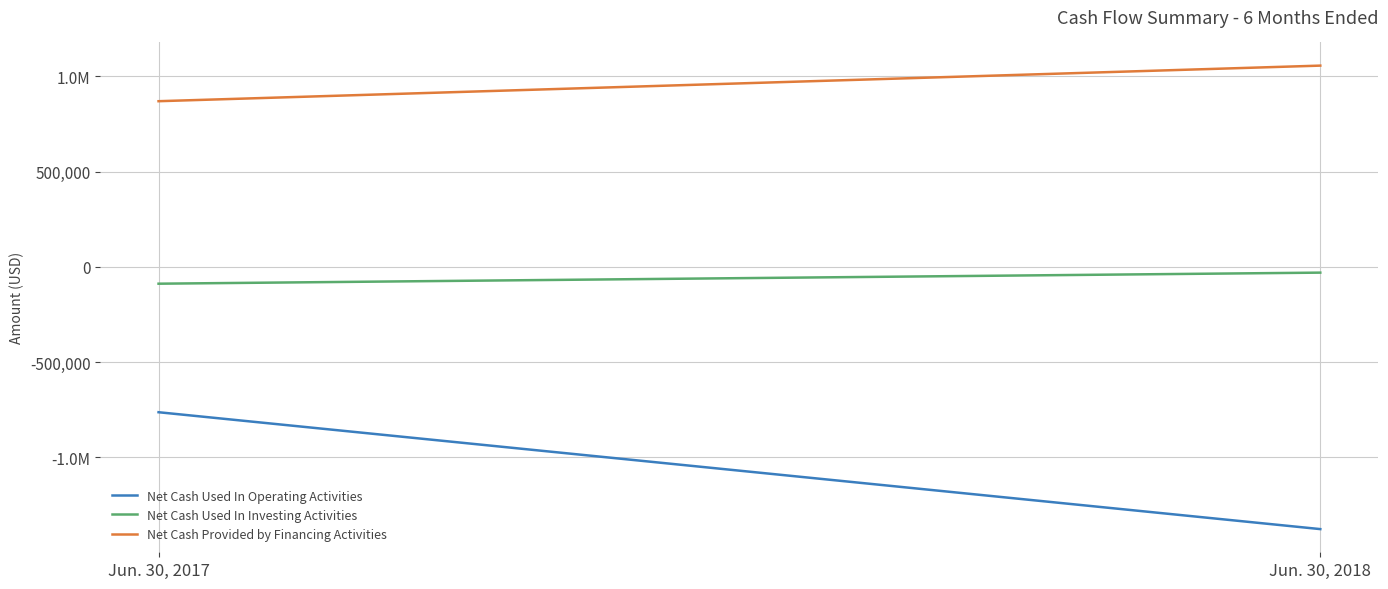

Is it true that Net Cash Provided by Financing Activities equals 1057122 at Jun. 30, 2018?

True